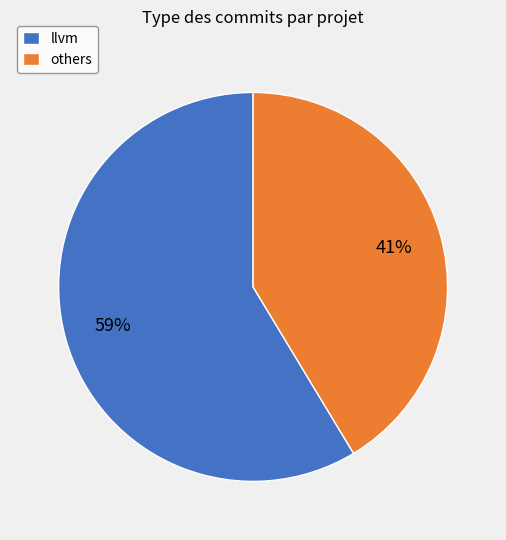

To the nearest percent, what is the average slice percentage?

50%